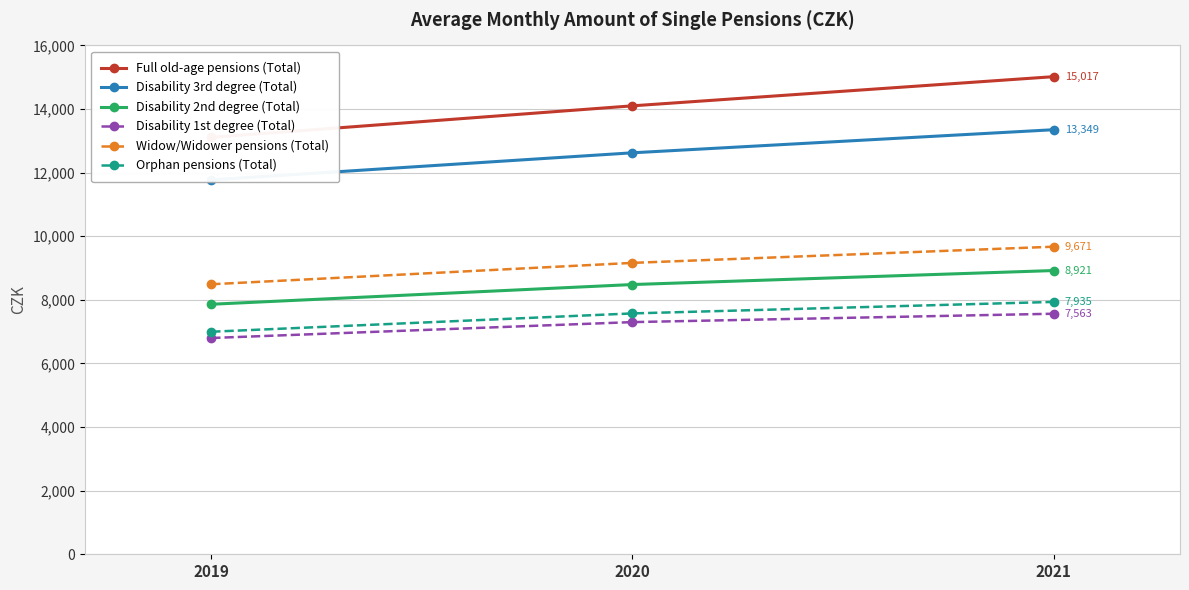

What is the sum of the Disability 1st degree (Total) values at 2021 and 2020?

14863